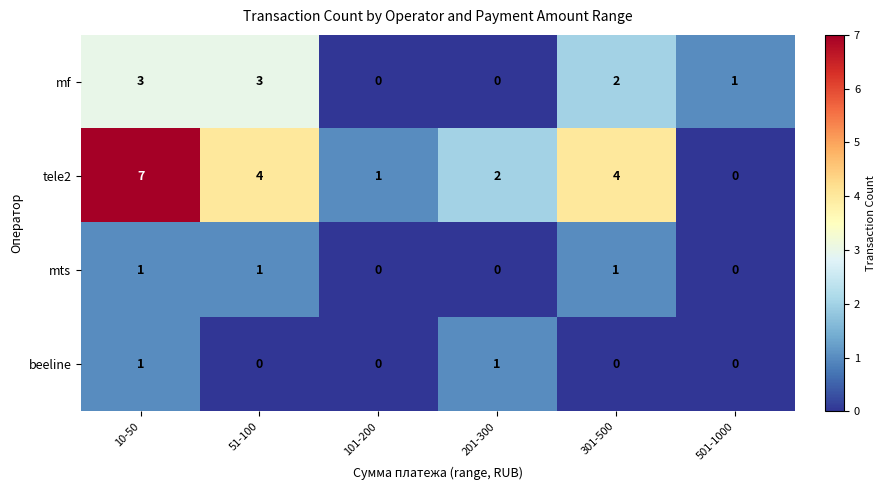

True or false: tele2 has a value of 1 at 101-200.

True